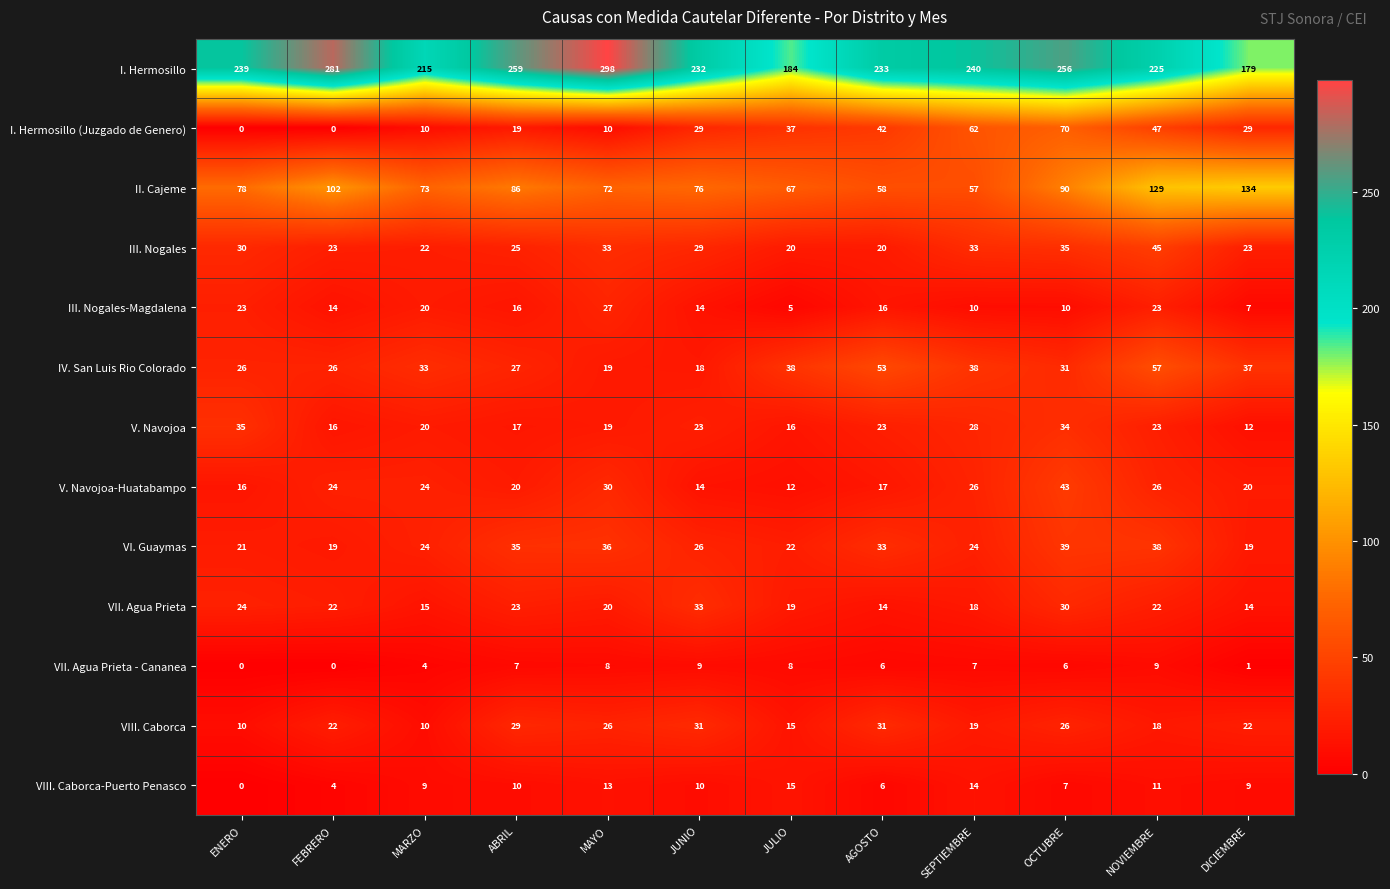

What is the difference between the second highest and second lowest values in the VIII. Caborca-Puerto Penasco series?

10